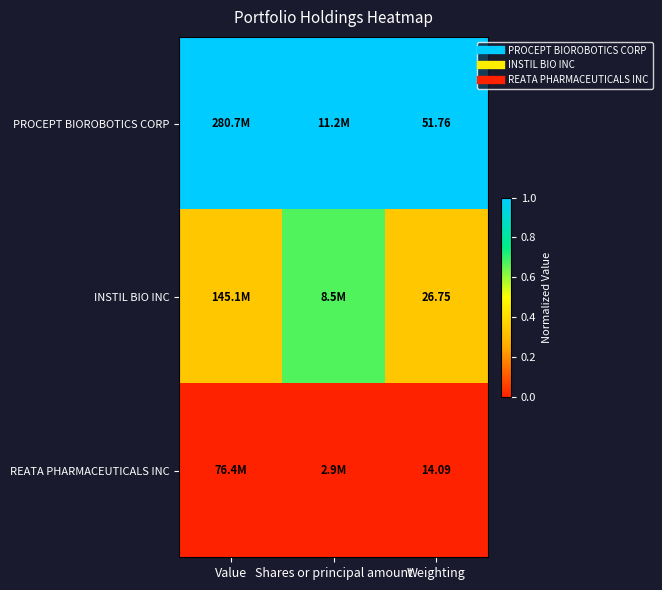

The REATA PHARMACEUTICALS INC series shows 0.0 at Shares or principal amount. True or false?

True